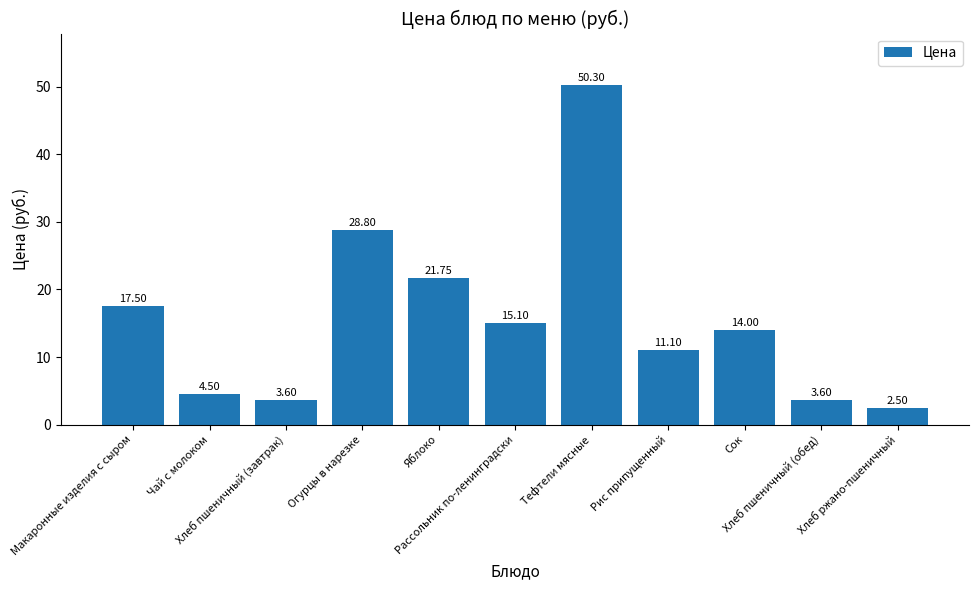

Which category has the lowest value across all series?

Хлеб ржано-пшеничный